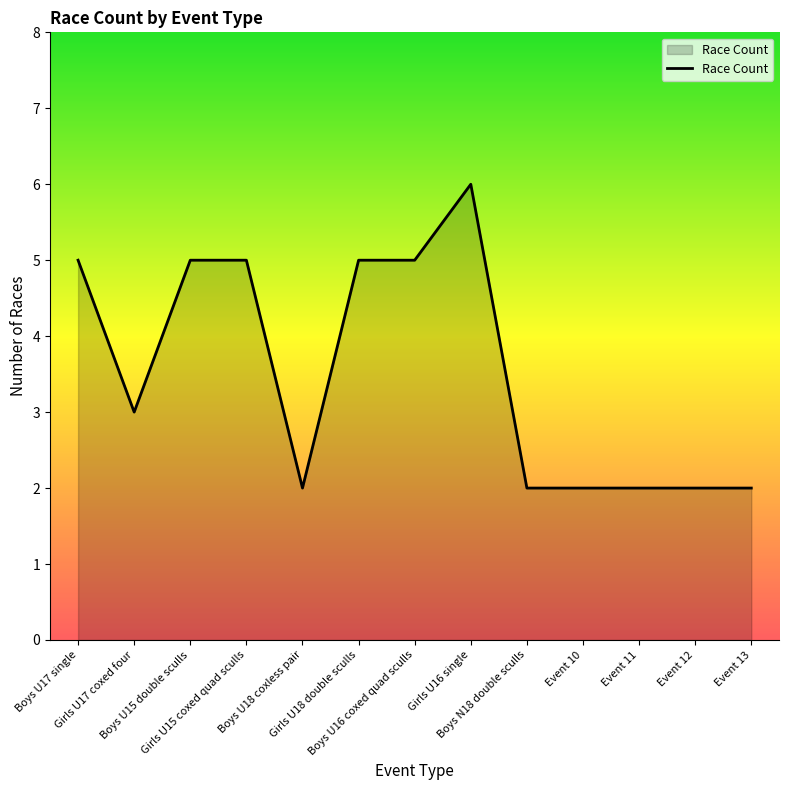

What is the difference between the maximum and minimum values?

4